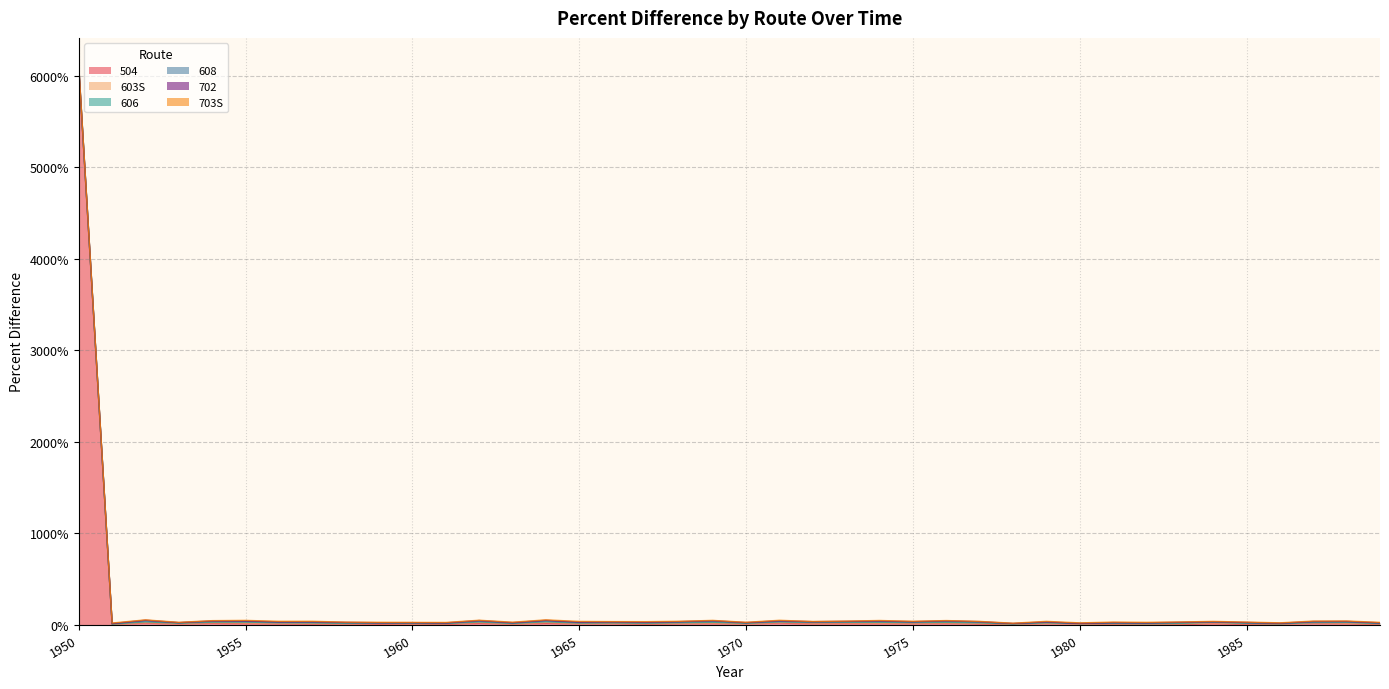

True or false: 504 and 702 cross at least once.

True